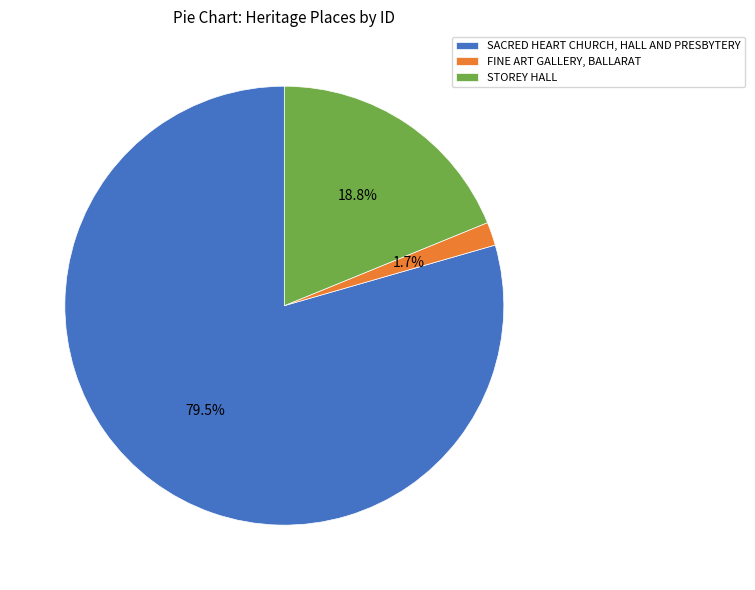

What is the total percentage of FINE ART GALLERY, BALLARAT and STOREY HALL?

20.5%